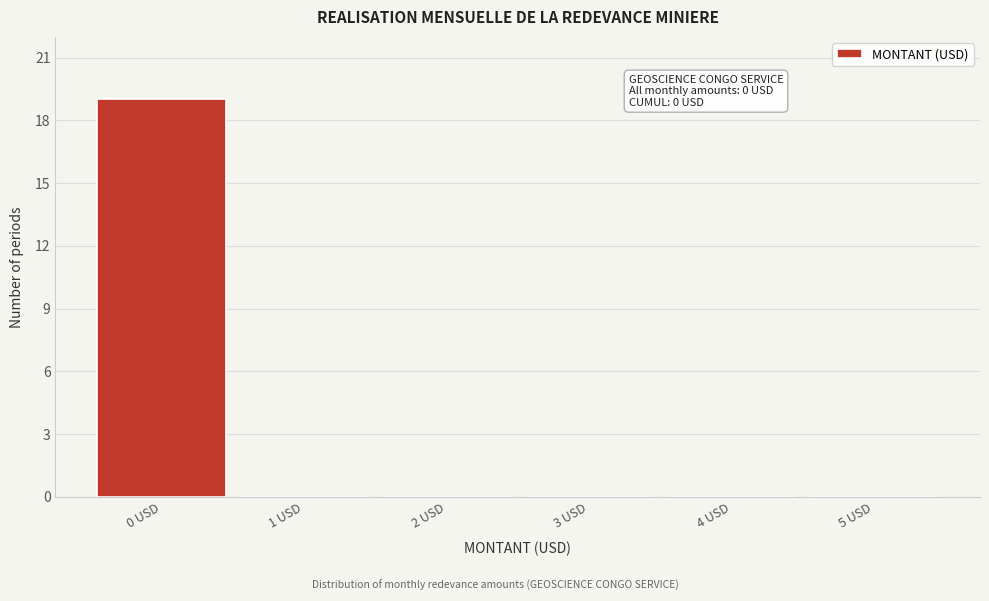

Reading left to right, transcribe all the data shown in this chart.

0 USD=19	1 USD=0	2 USD=0	3 USD=0	4 USD=0	5 USD=0